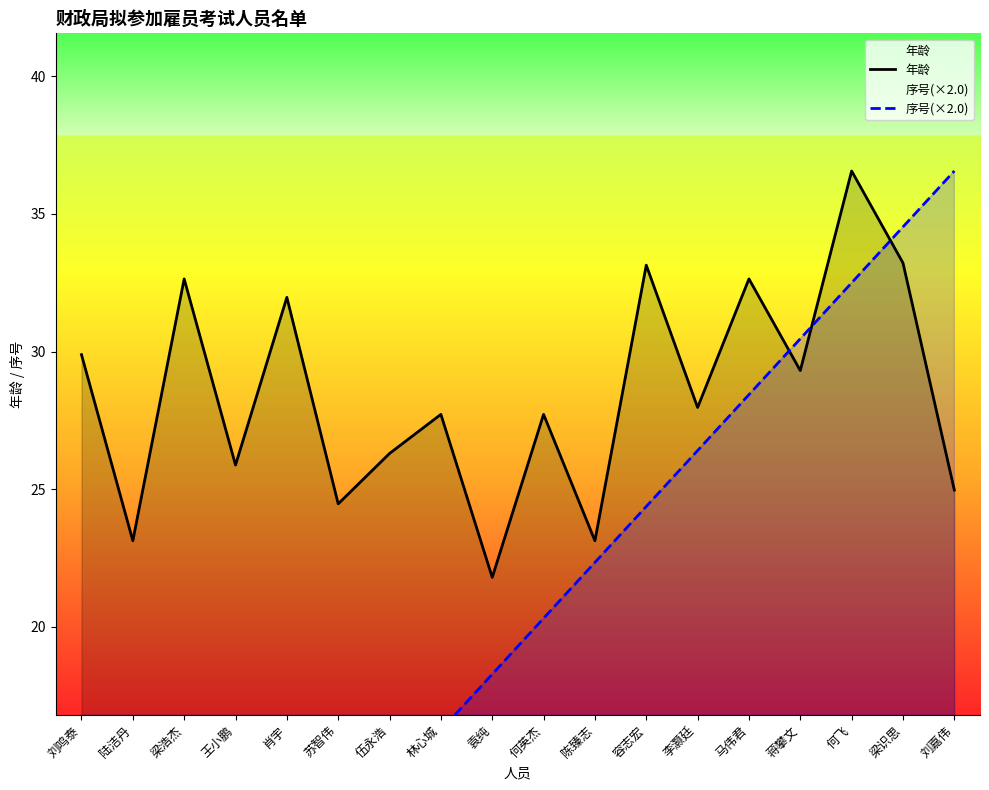

Reading right to left, extract all data points from this chart.

年龄: 25.0	33.2	36.6	29.3	32.6	28.0	33.1	23.1	27.7	21.8	27.7	26.3	24.5	32.0	25.9	32.6	23.1	29.9
序号(×2.0): 36.6	34.5	32.5	30.5	28.4	26.4	24.4	22.3	20.3	18.3	16.2	14.2	12.2	10.2	8.1	6.1	4.1	2.0